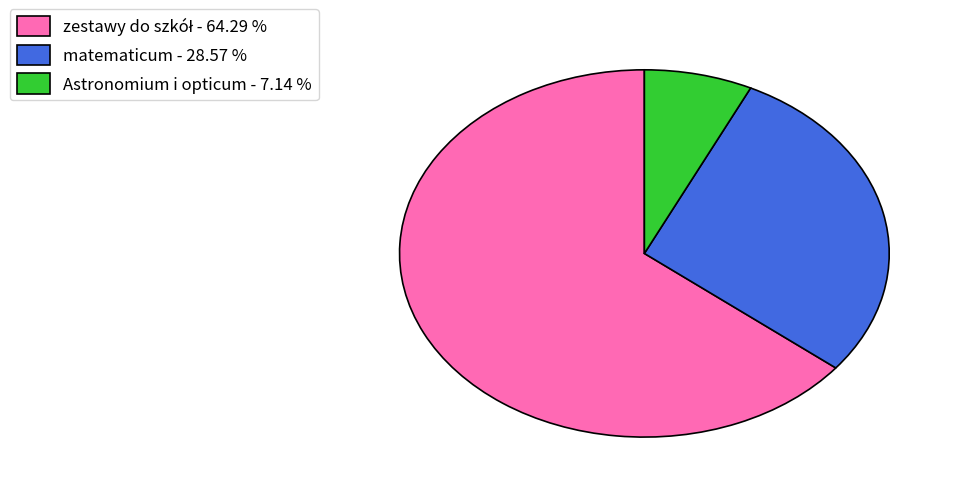

Does any single category account for the majority?

Yes